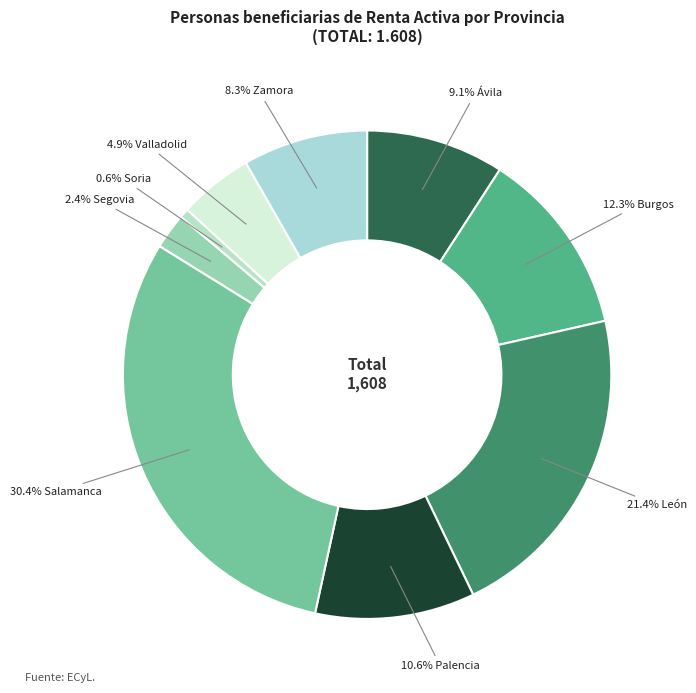

Rank the categories by value from lowest to highest.

Soria, Segovia, Valladolid, Zamora, Ávila, Palencia, Burgos, León, Salamanca